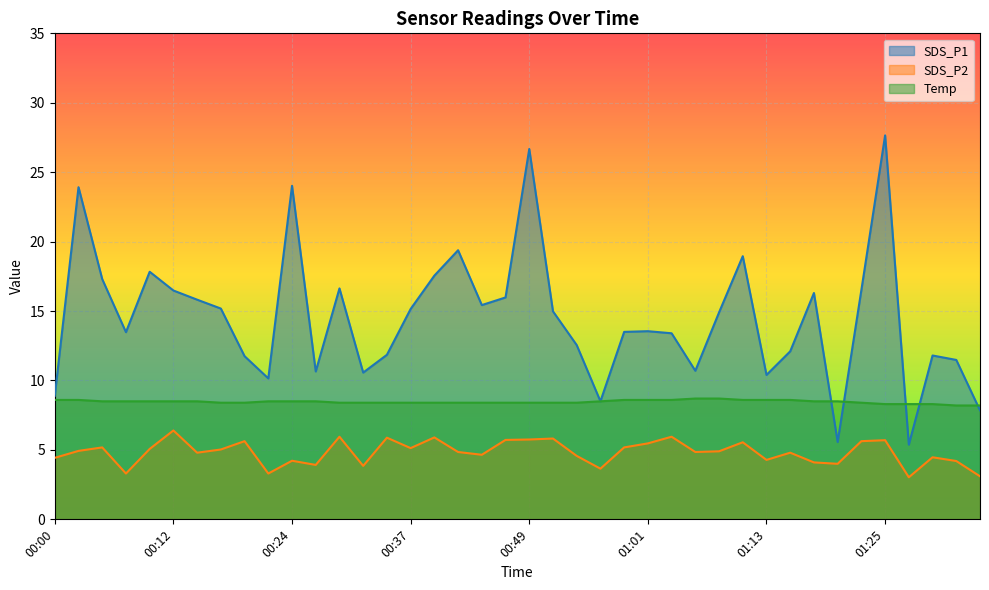

What is the minimum value shown in the chart?

3.0